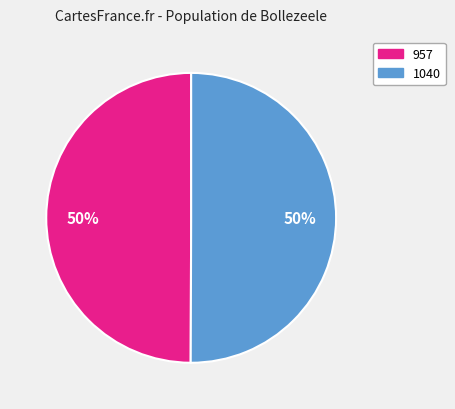

True or false: 957 accounts for 55% of the total.

False